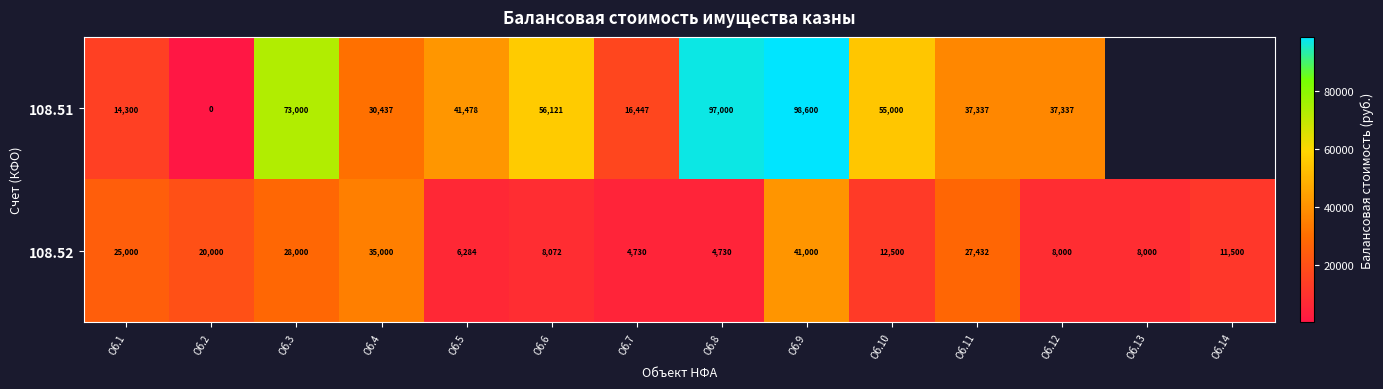

At which category does the chart reach its peak across all series?

Об.9